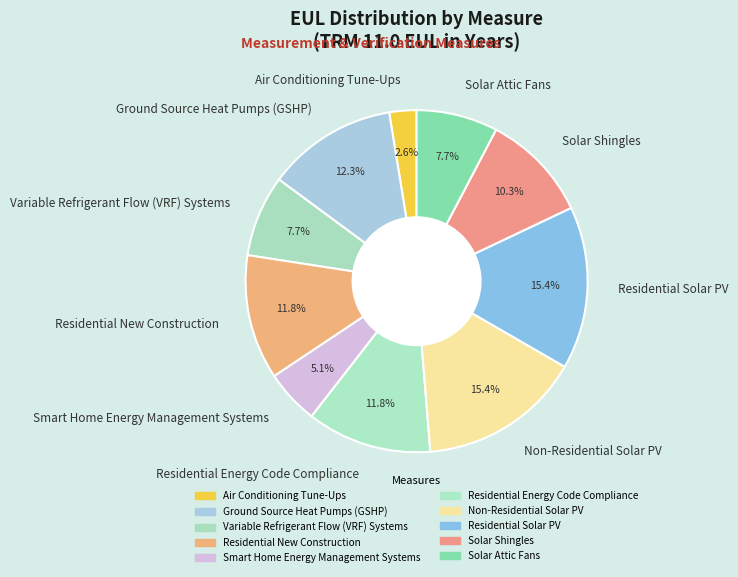

How many slices are in this pie chart?

10